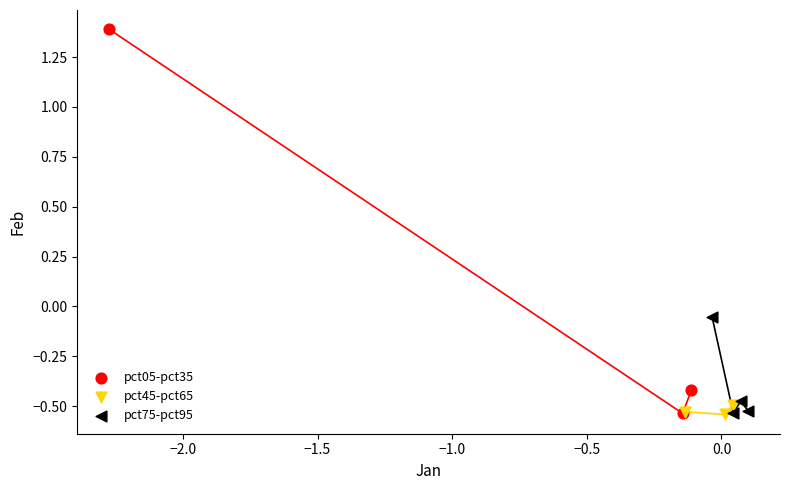

Which series reaches the maximum Y coordinate?

pct05-pct35